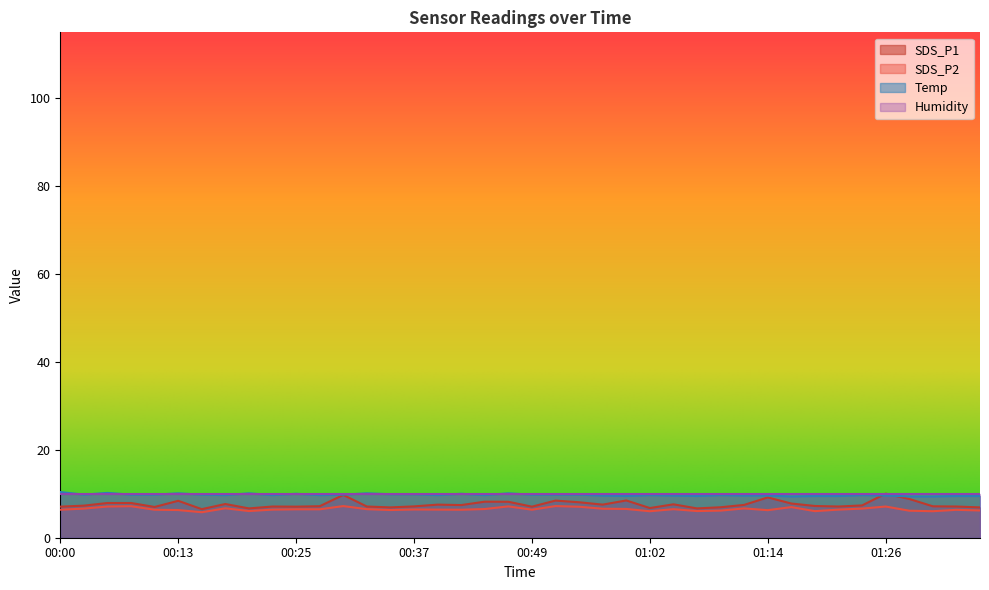

Which series has the widest spread of values?

SDS_P1